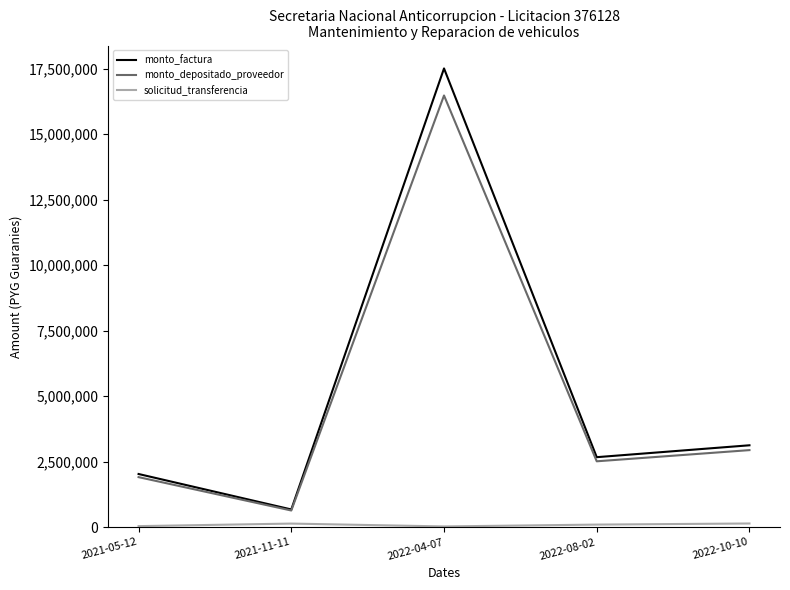

The value of monto_factura at 2022-04-07 is 31313213. True or false?

False